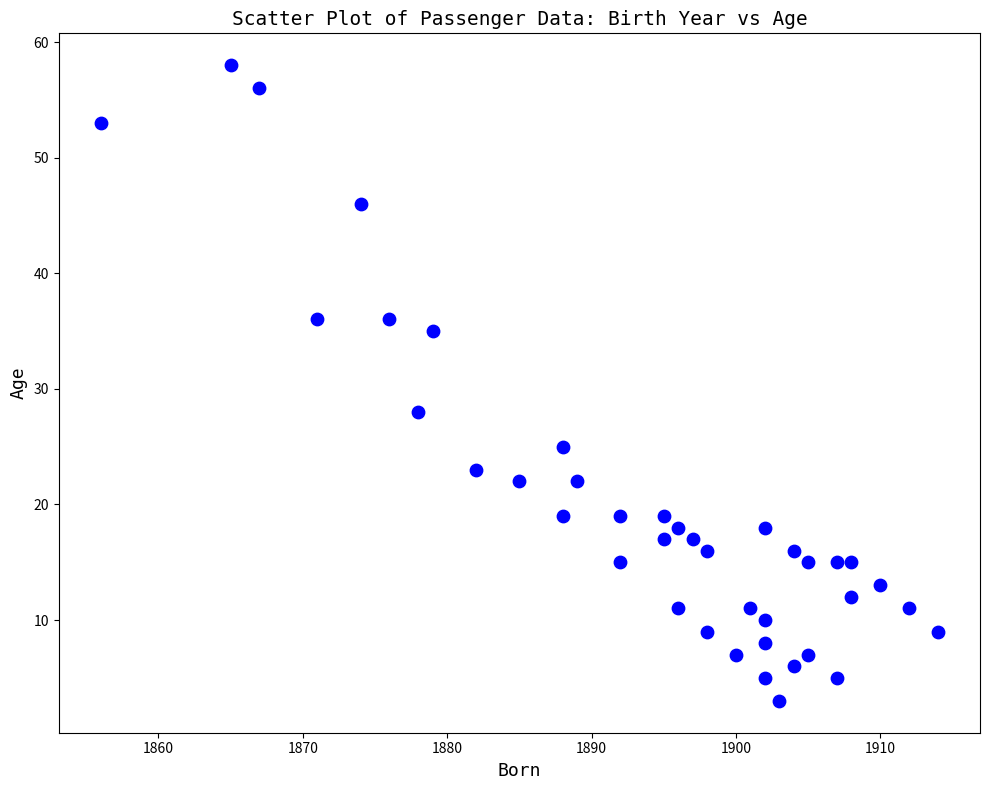

What is the range of Y values (max minus min)?

55